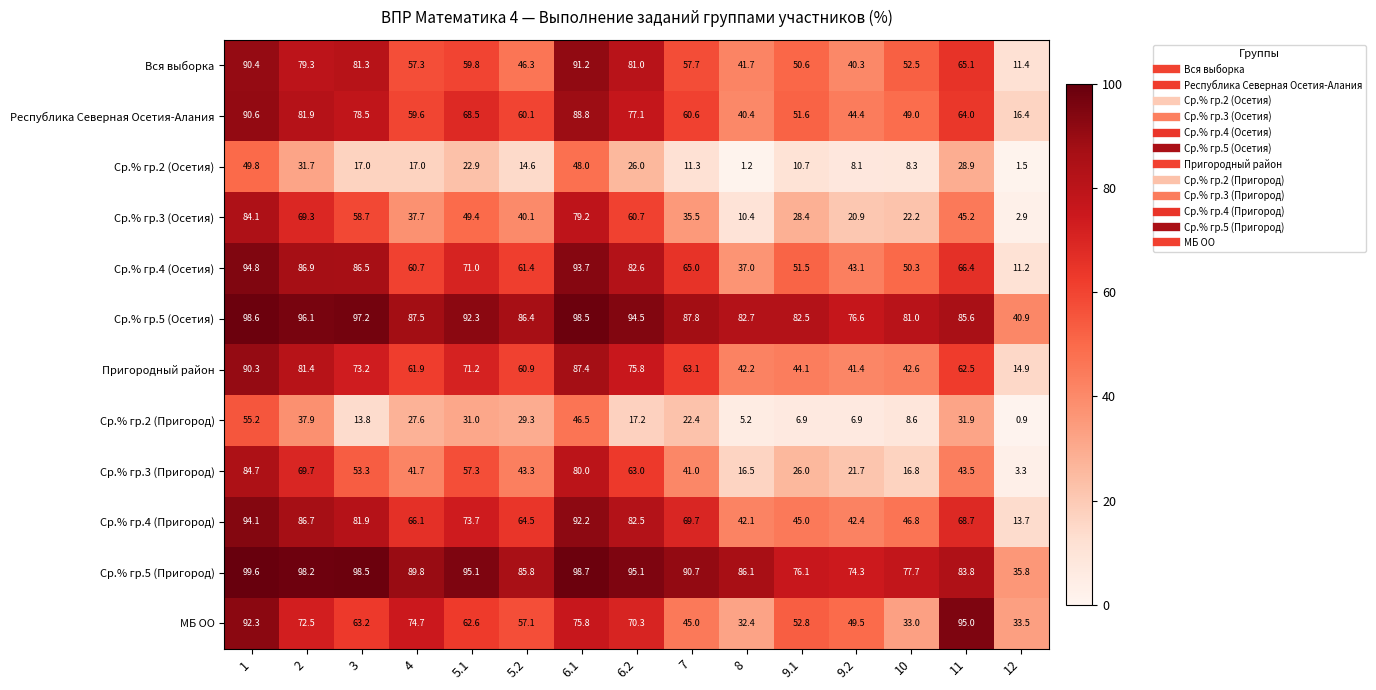

Which series has the largest range (max minus min)?

Ср.% гр.4 (Осетия)